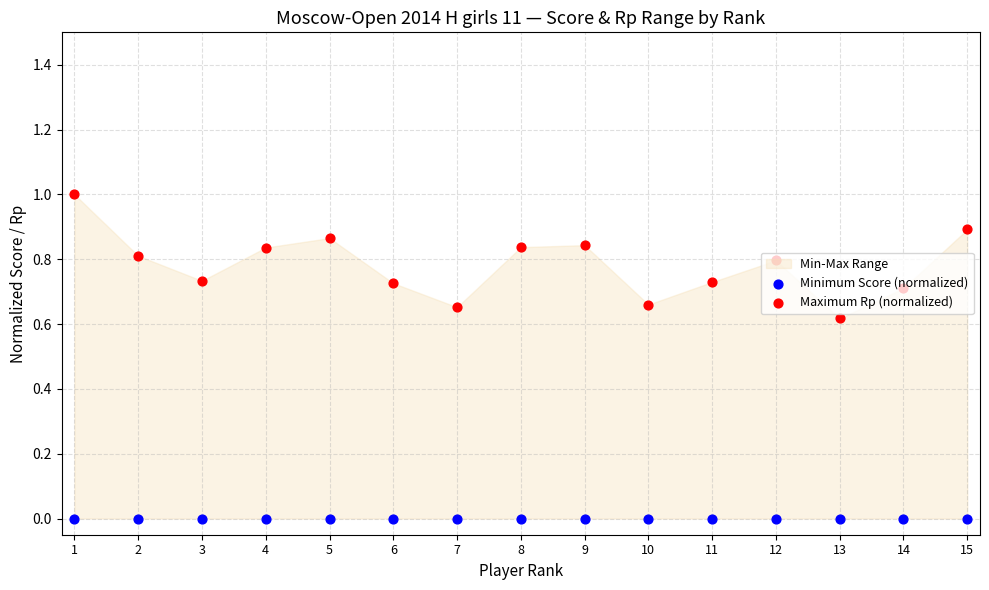

Is the value of Minimum Score (normalized) at 14 greater than the value of Maximum Rp (normalized) at 3?

No